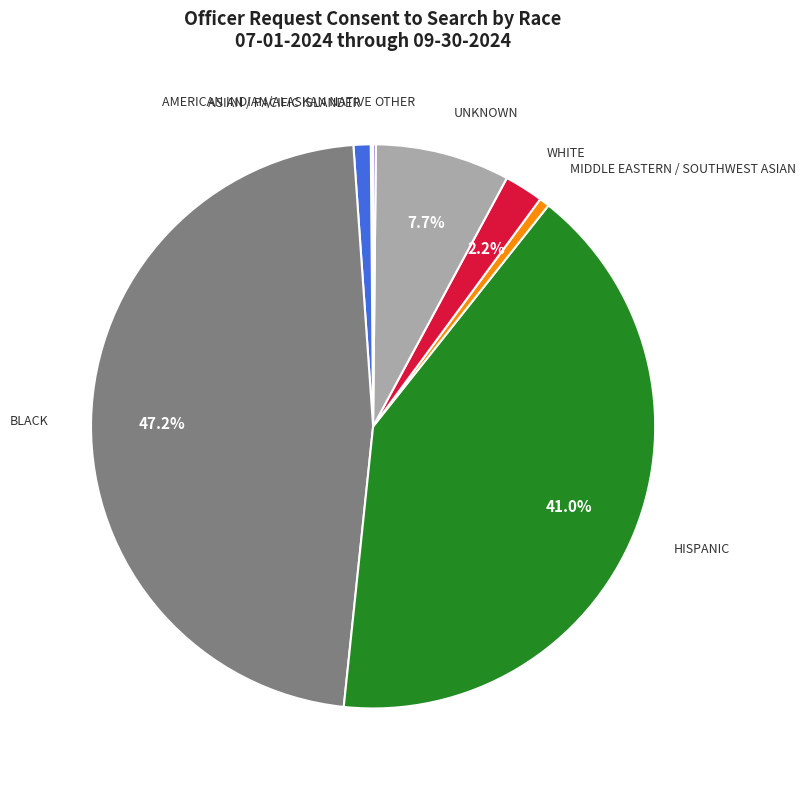

Does any single category account for the majority?

No